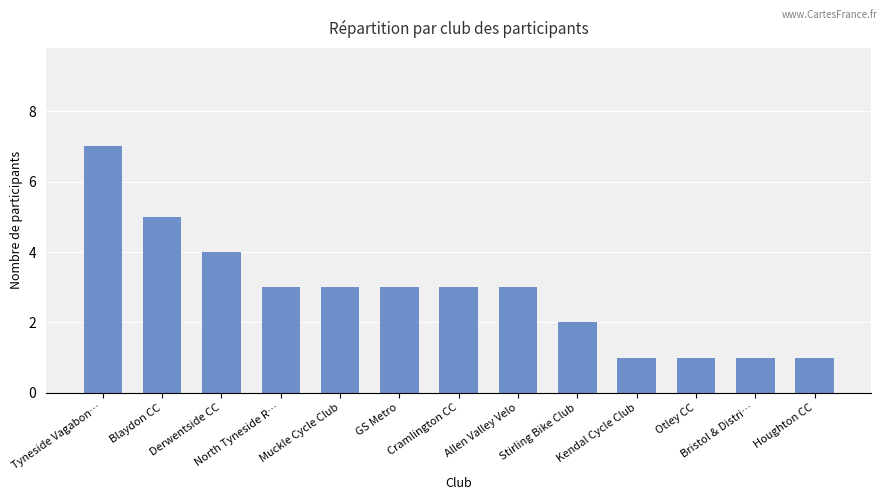

What is the difference between the values at Muckle Cycle Club and Tyneside Vagabon…?

4